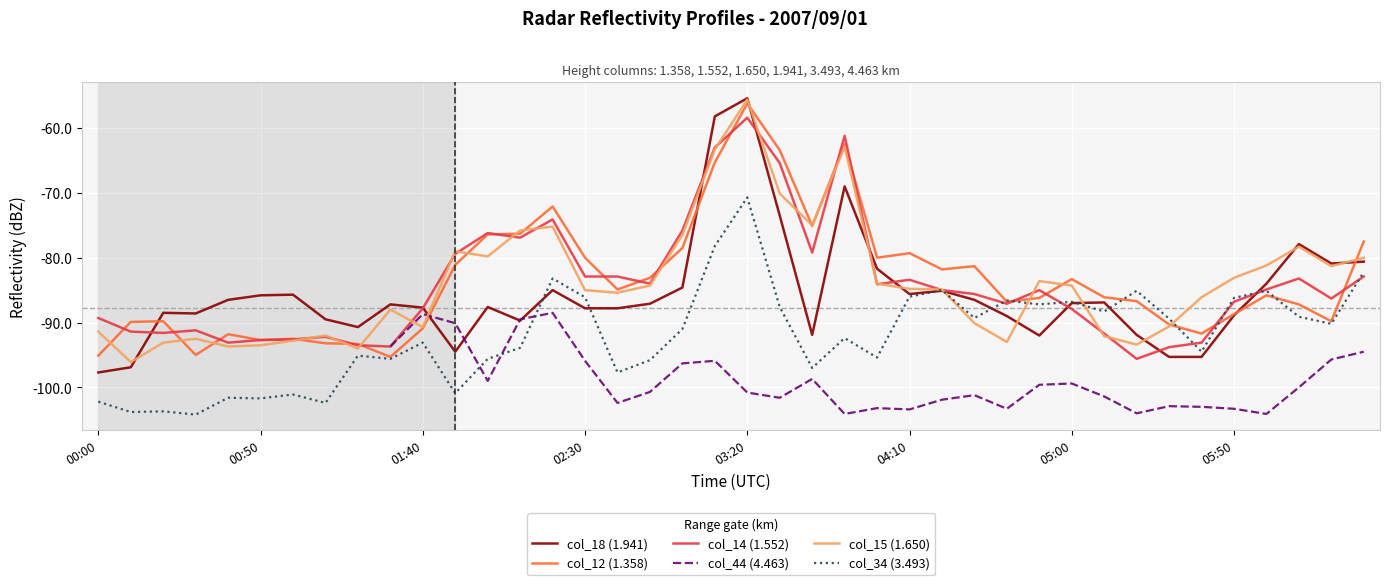

The value of col_12 (1.358) at 00:50 is -166.2. True or false?

False